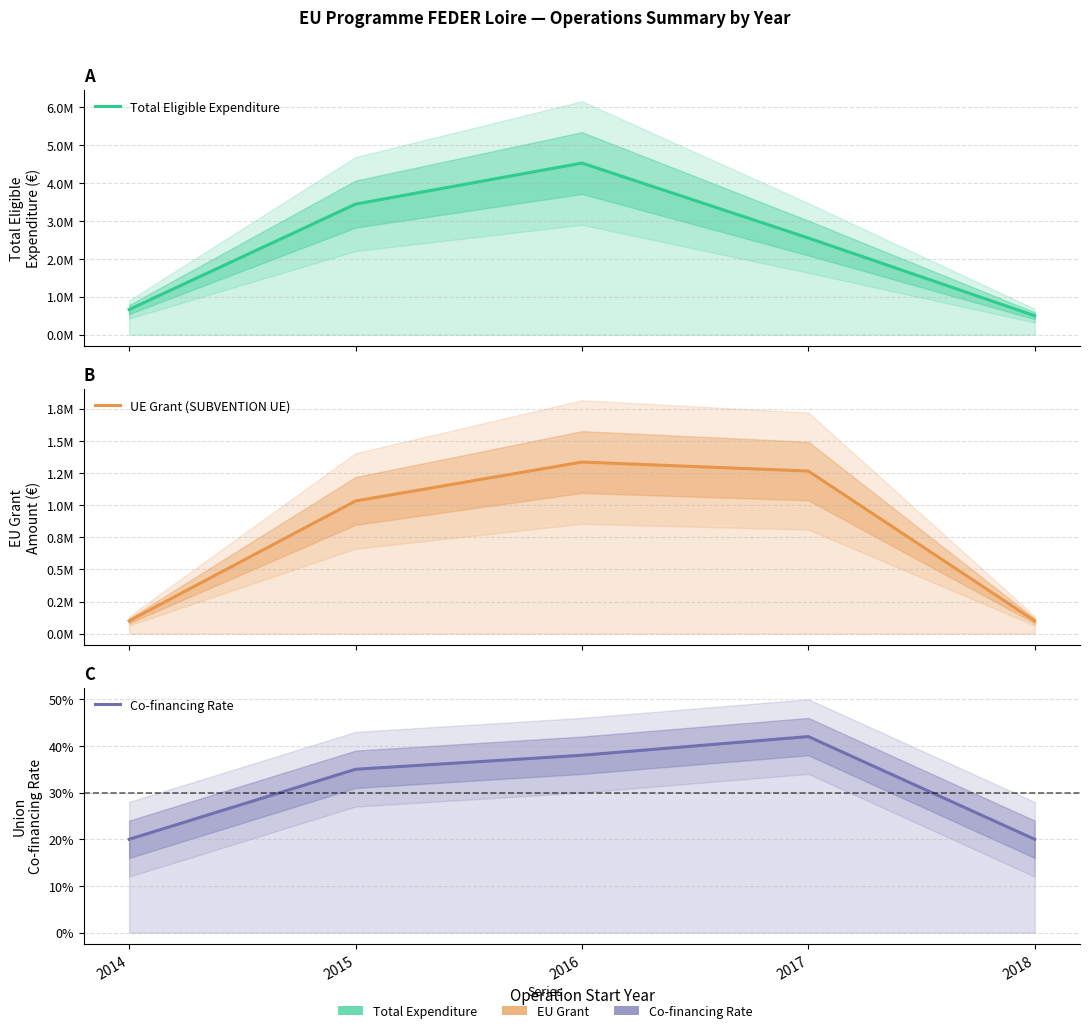

Is it true that Total Eligible Expenditure equals 3706023.8 at 2017?

False